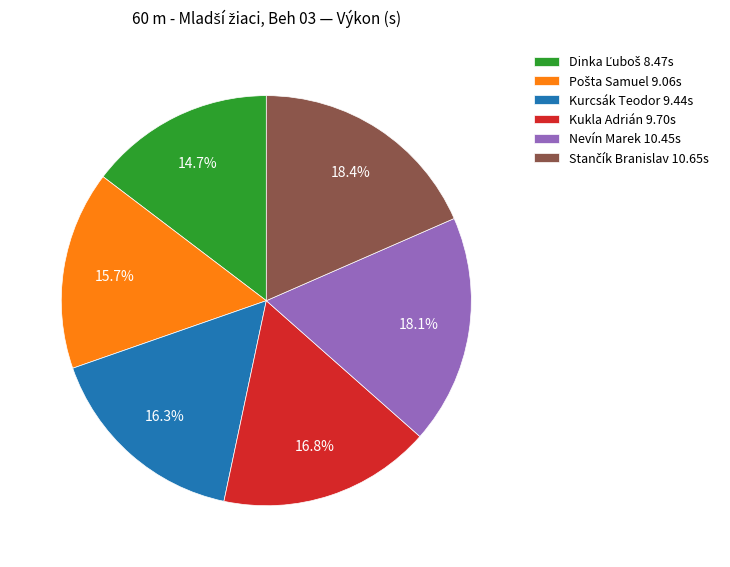

Is Kukla Adrián 9.70s the majority of the pie?

No